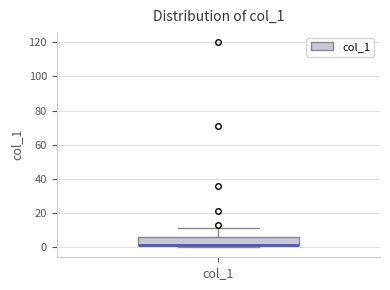

Transcribe this box plot: give where the median line is, the range the box spans, and where the two whiskers end, as read against the y-axis. The values are not printed on the chart, so give them approximately, as read against the axis.

median 2 (drawn on the box's lower edge), box 2 to 6, whiskers 0 to 12